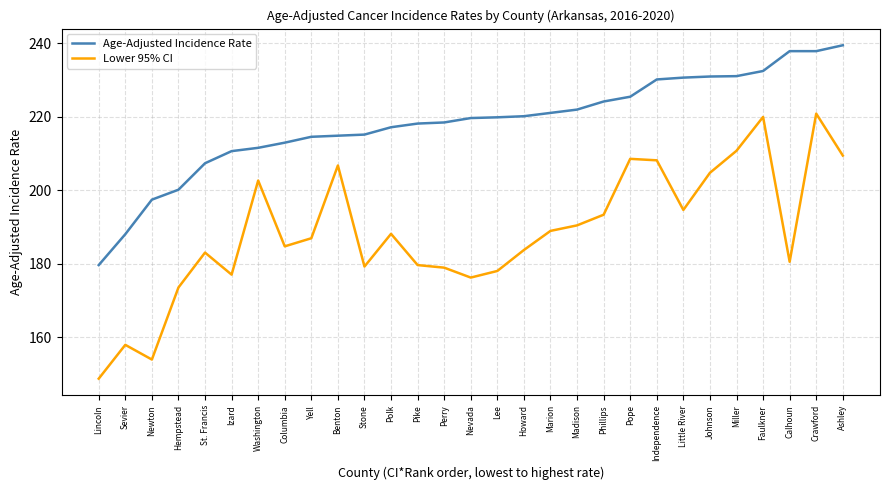

What is the difference between the maximum and minimum values in the Lower 95% CI series?

72.1